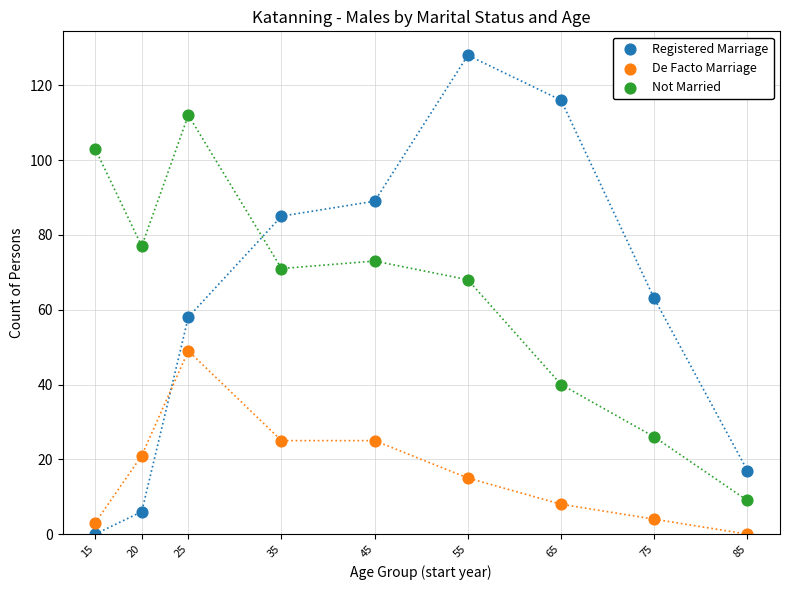

What are all the series names shown in the legend?

Registered Marriage, De Facto Marriage, Not Married